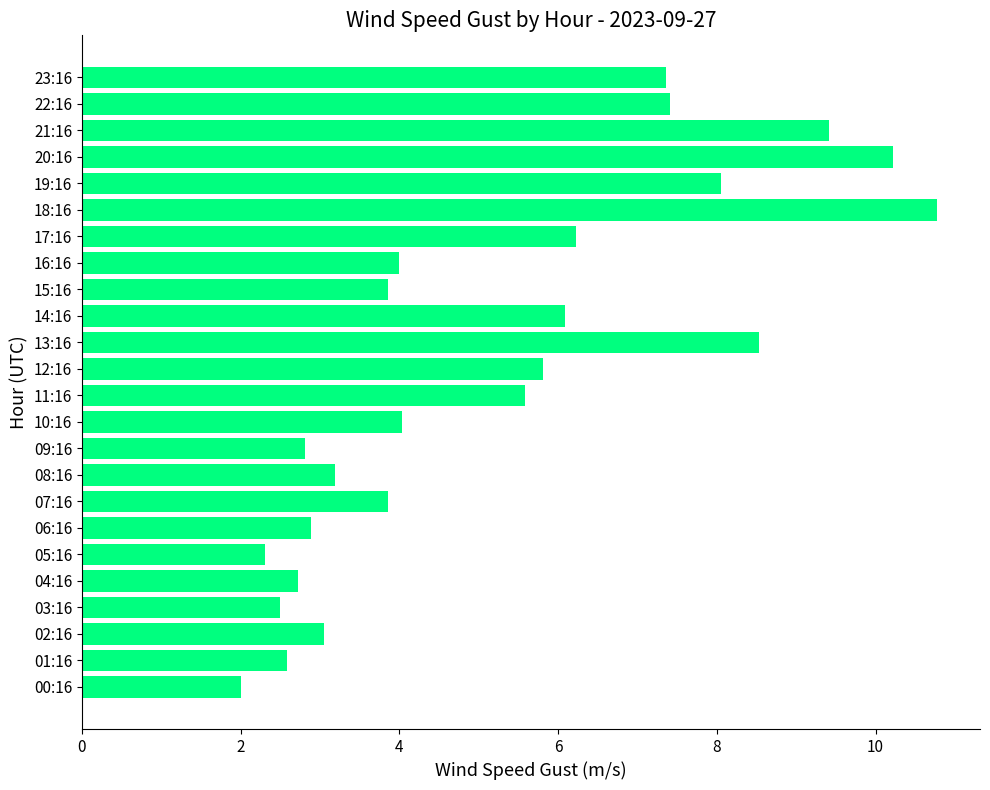

Read the value at 13:16.

8.5